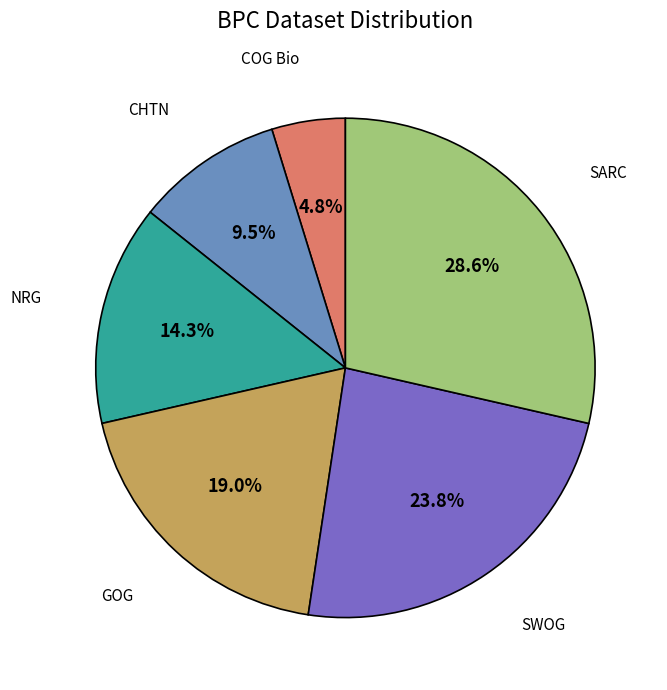

Does any single category account for the majority?

No